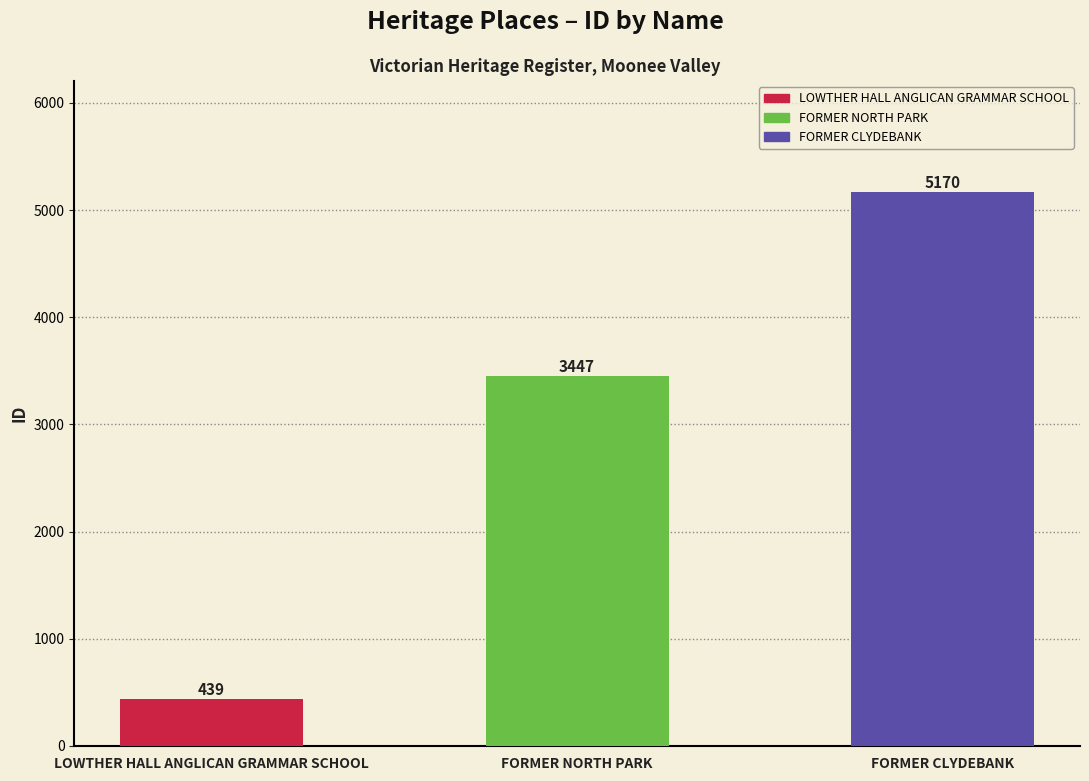

Reading right to left, what are all the values shown in this chart?

FORMER CLYDEBANK=5170	FORMER NORTH PARK=3447	LOWTHER HALL ANGLICAN GRAMMAR SCHOOL=439